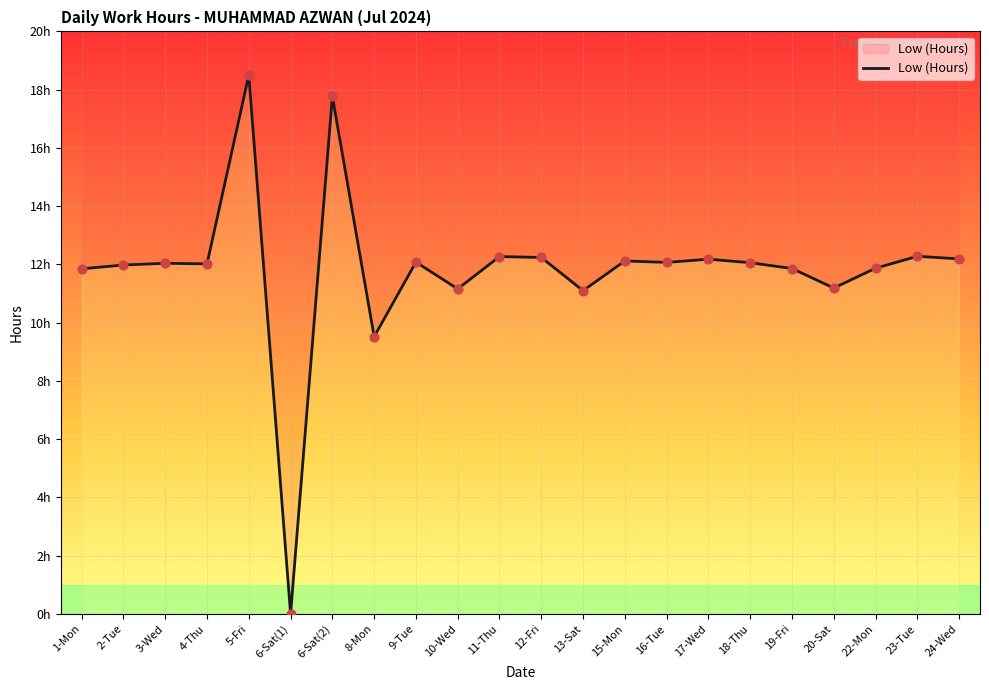

What is the change in value from 2-Tue to 24-Wed?

+0.2